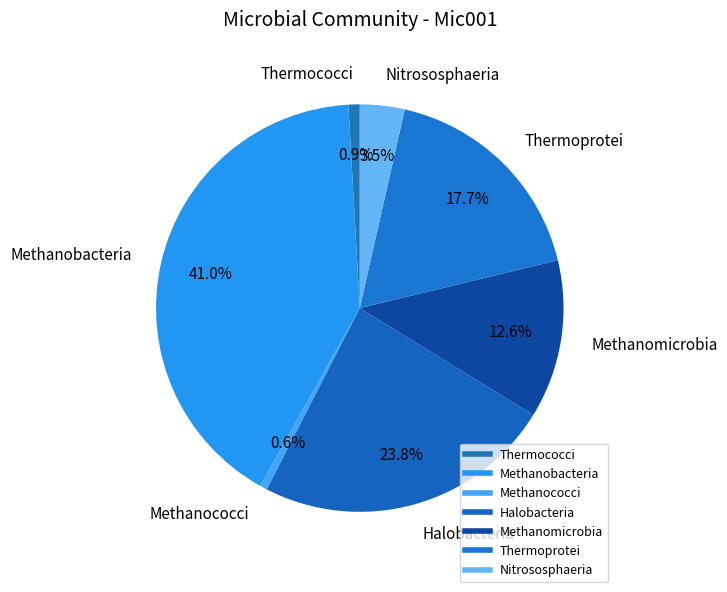

Do Methanococci and Halobacteria together represent more than half of the pie?

No